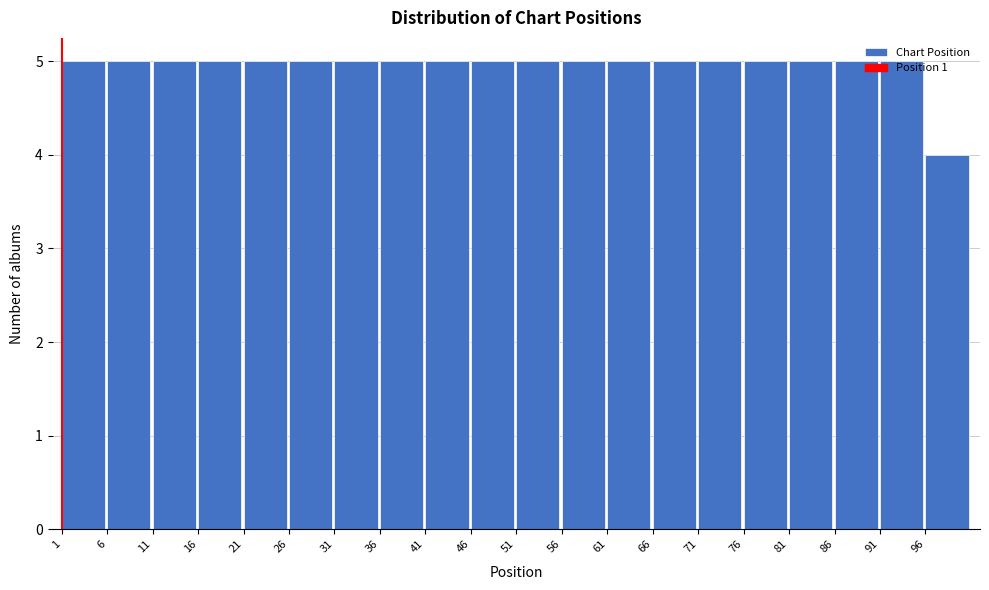

Reading left to right, list every bar in this chart as the range it spans on the x-axis followed by its height. The values are not printed on the chart, so give them approximately, as read against the axis.

1 to 6: 5
6 to 11: 5
11 to 16: 5
16 to 21: 5
21 to 26: 5
26 to 31: 5
31 to 36: 5
36 to 41: 5
41 to 46: 5
46 to 51: 5
51 to 56: 5
56 to 61: 5
61 to 66: 5
66 to 71: 5
71 to 76: 5
76 to 81: 5
81 to 86: 5
86 to 91: 5
91 to 96: 5
96 to 101: 4